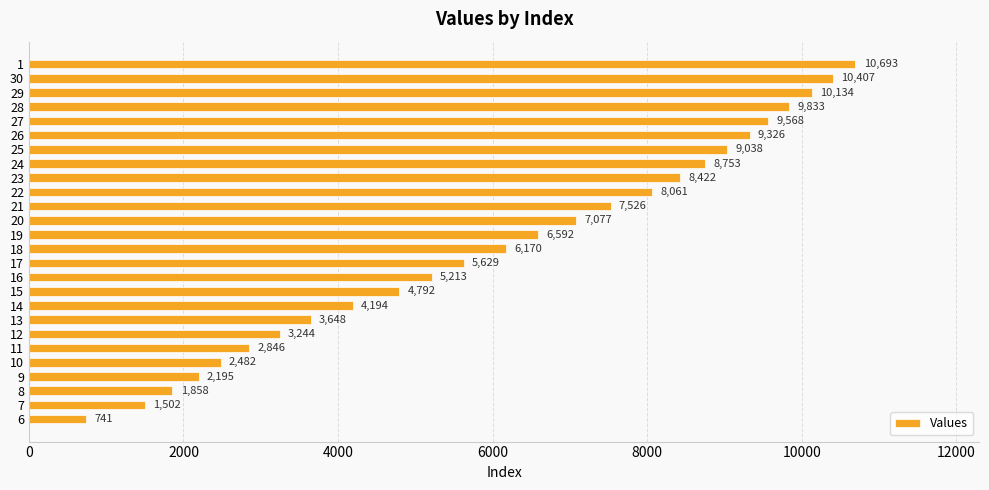

Rank the categories by value from lowest to highest.

6, 7, 8, 9, 10, 11, 12, 13, 14, 15, 16, 17, 18, 19, 20, 21, 22, 23, 24, 25, 26, 27, 28, 29, 30, 1